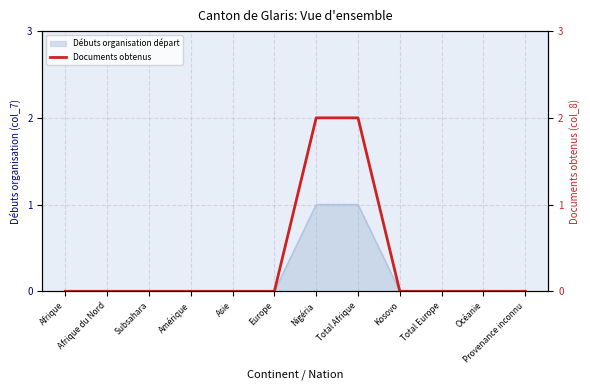

Reading left to right, what are all the values shown in this chart?

Afrique=0	Afrique du Nord=0	Subsahara=0	Amérique=0	Asie=0	Europe=0	Nigéria=2	Total Afrique=2	Kosovo=0	Total Europe=0	Océanie=0	Provenance inconnu=0